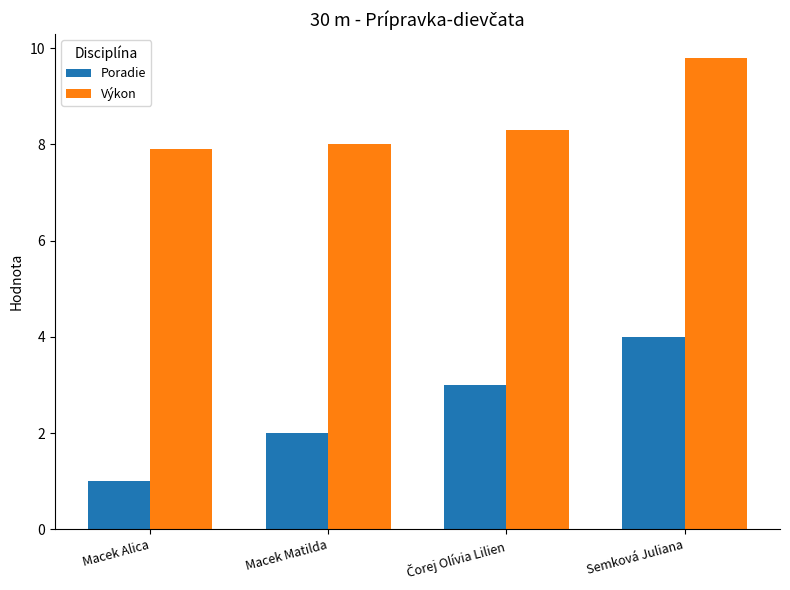

How many groups of bars are there?

4